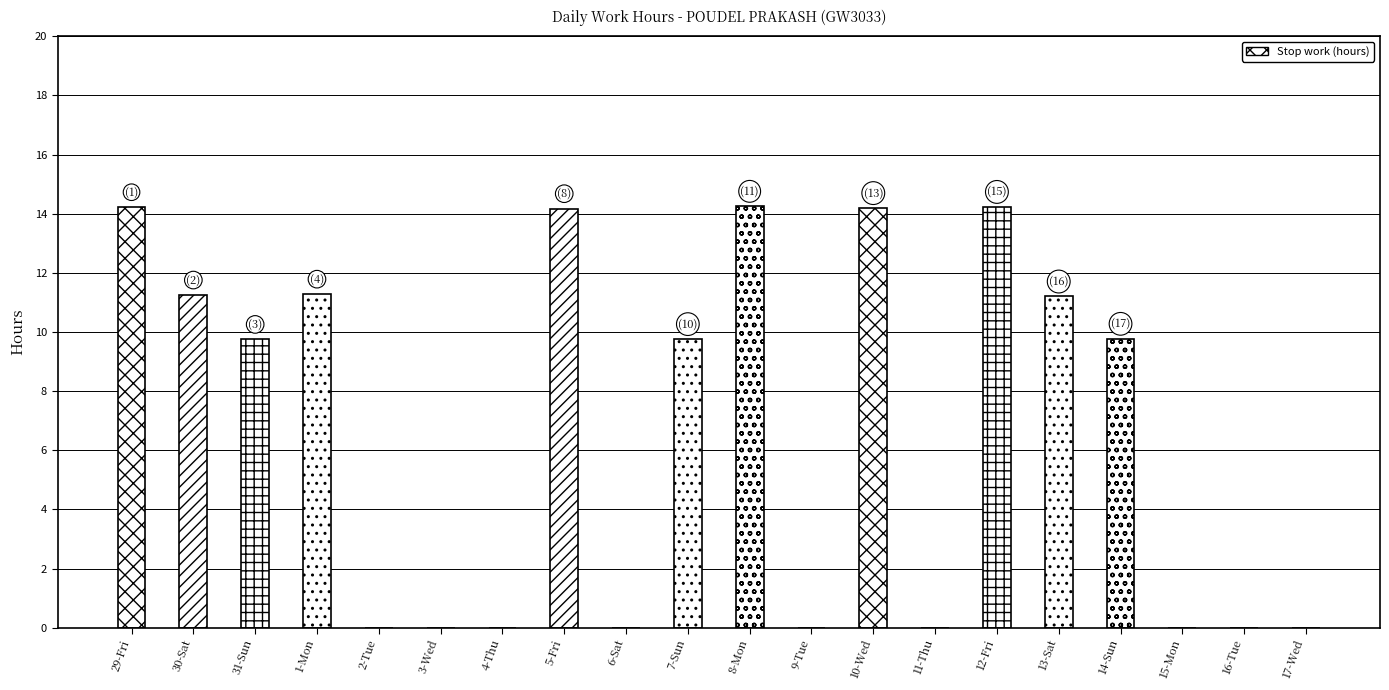

Does the chart contain stacked bars?

No